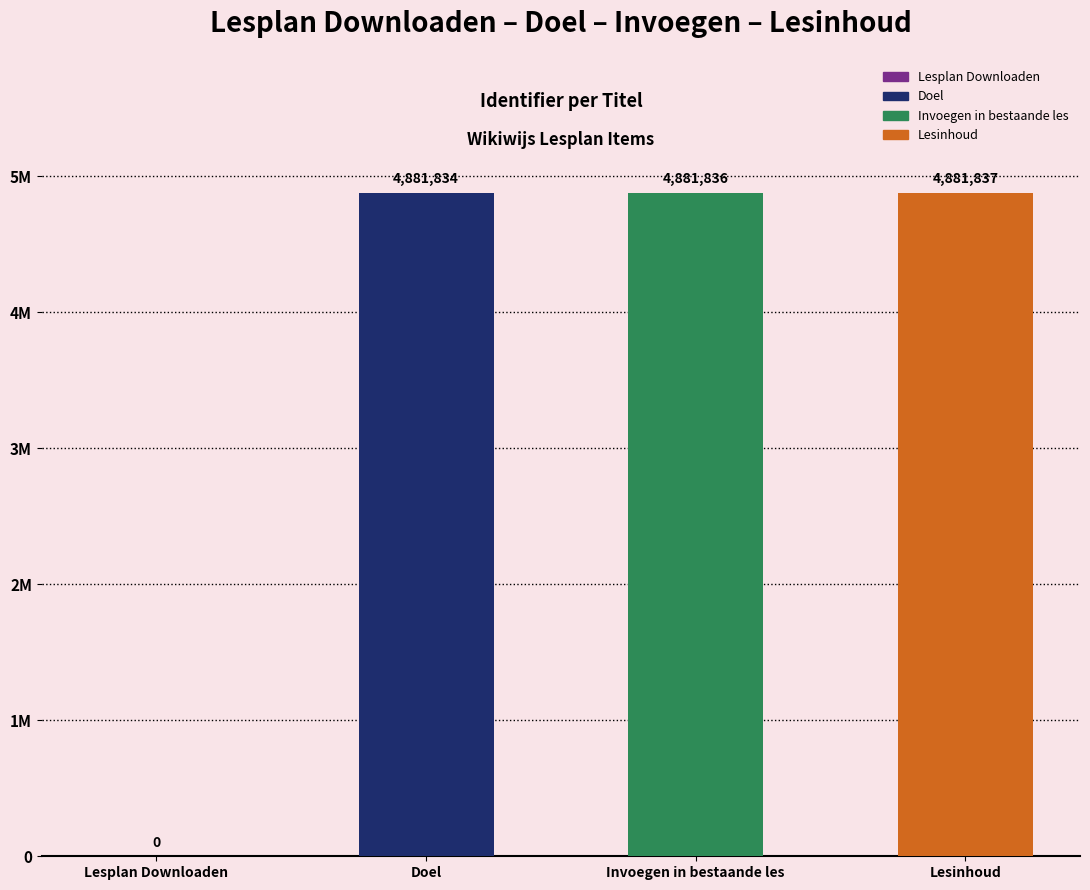

What is the change in value from Doel to Lesinhoud?

+3